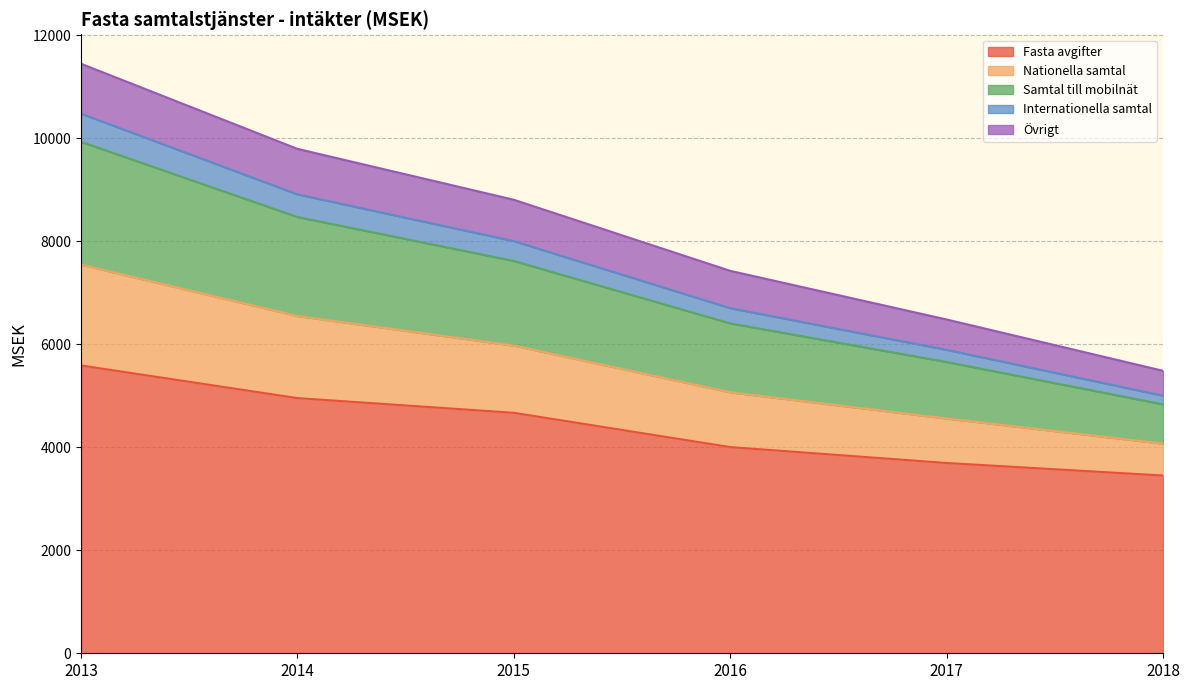

Does the chart display data point markers on the line(s)?

No